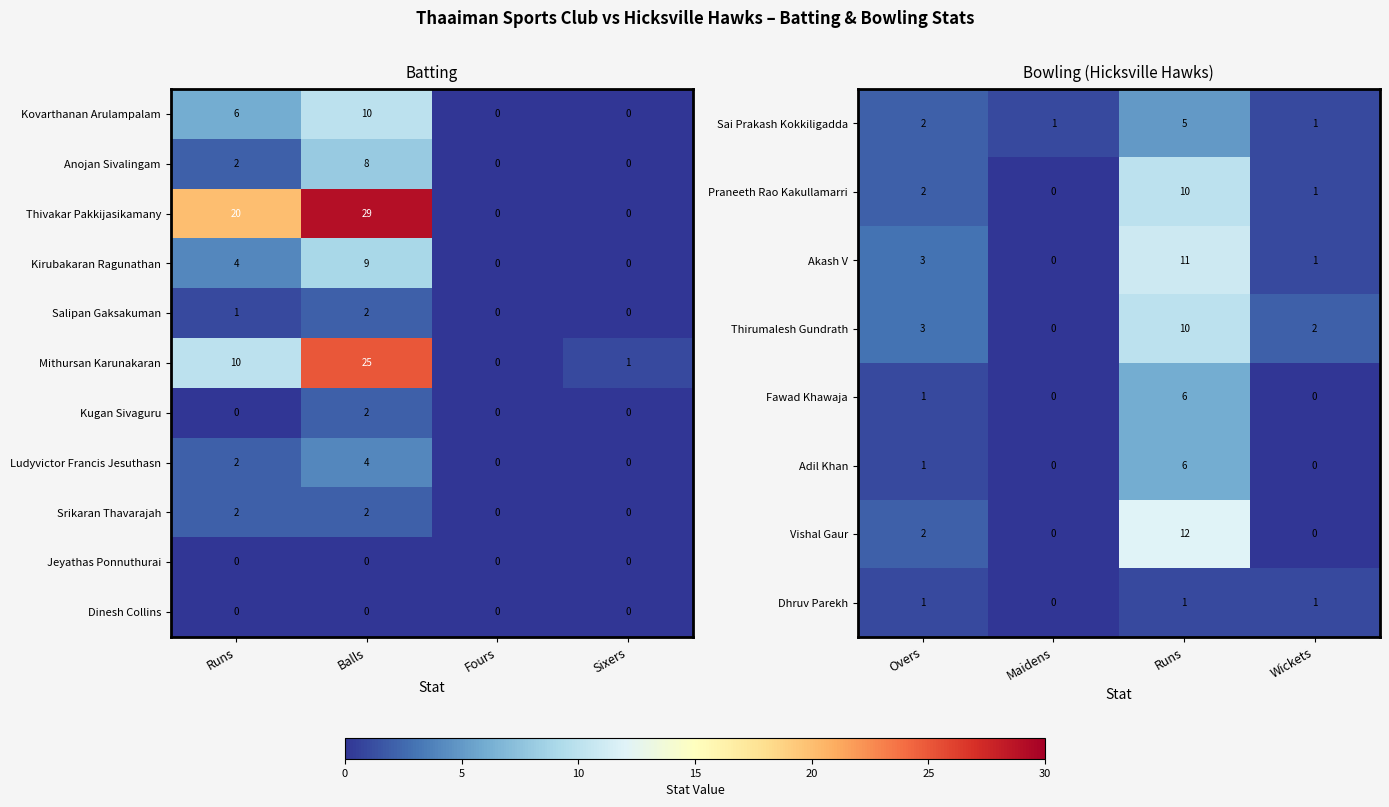

The Adil Khan series shows 0 at Wickets. True or false?

True